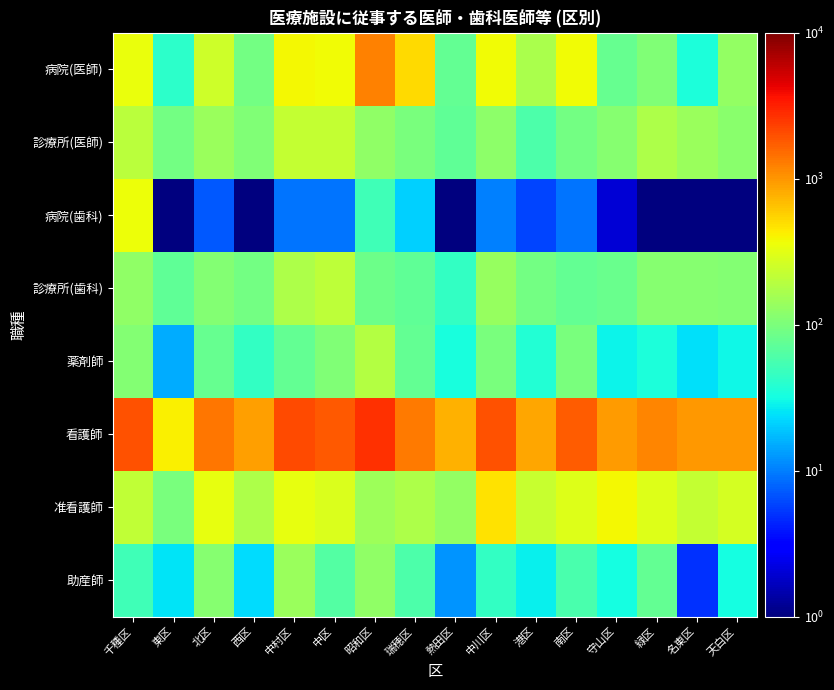

What is the smallest value displayed?

0.5